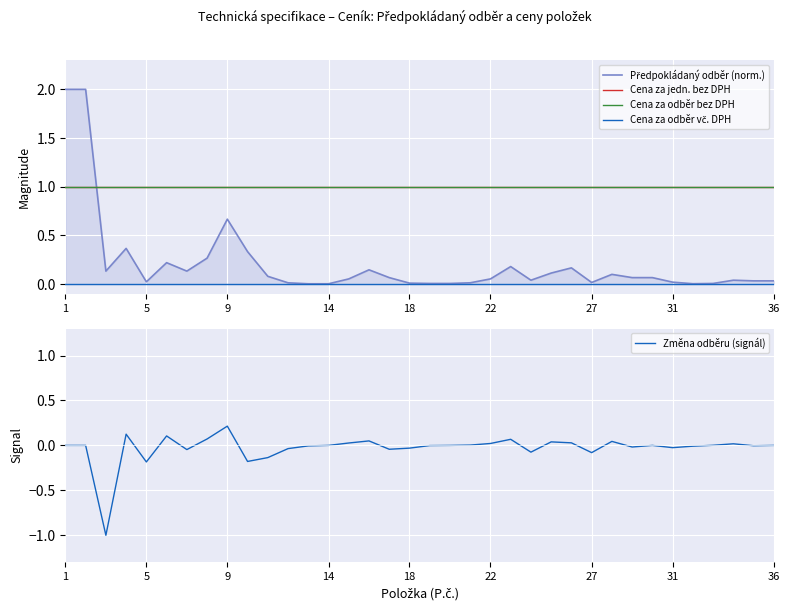

How many categories are shown in the chart?

36